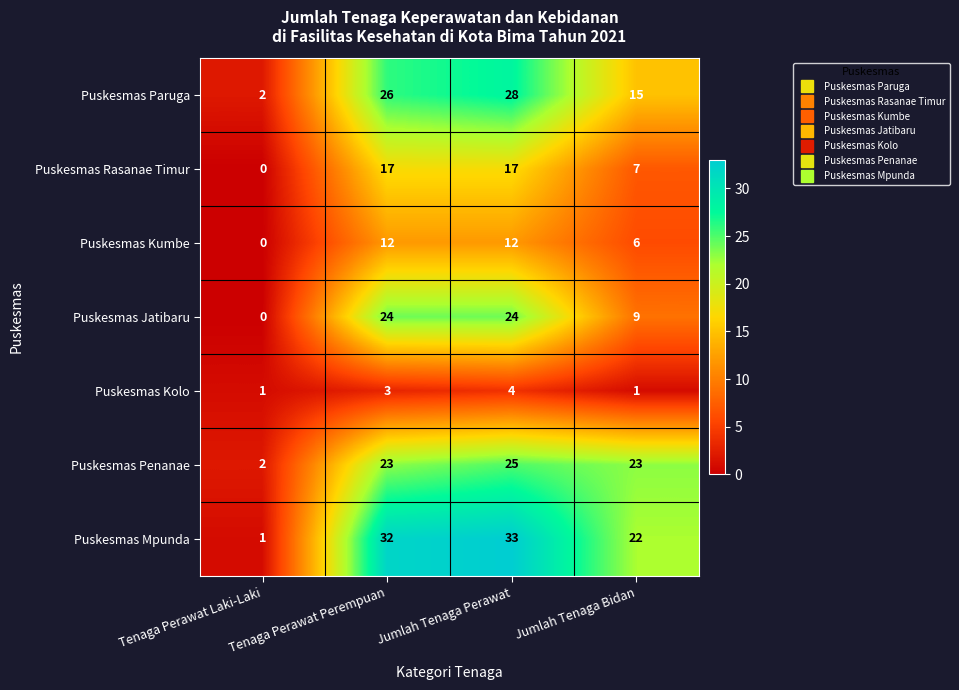

Count the Puskesmas Jatibaru values in the range 9 to 24.

3